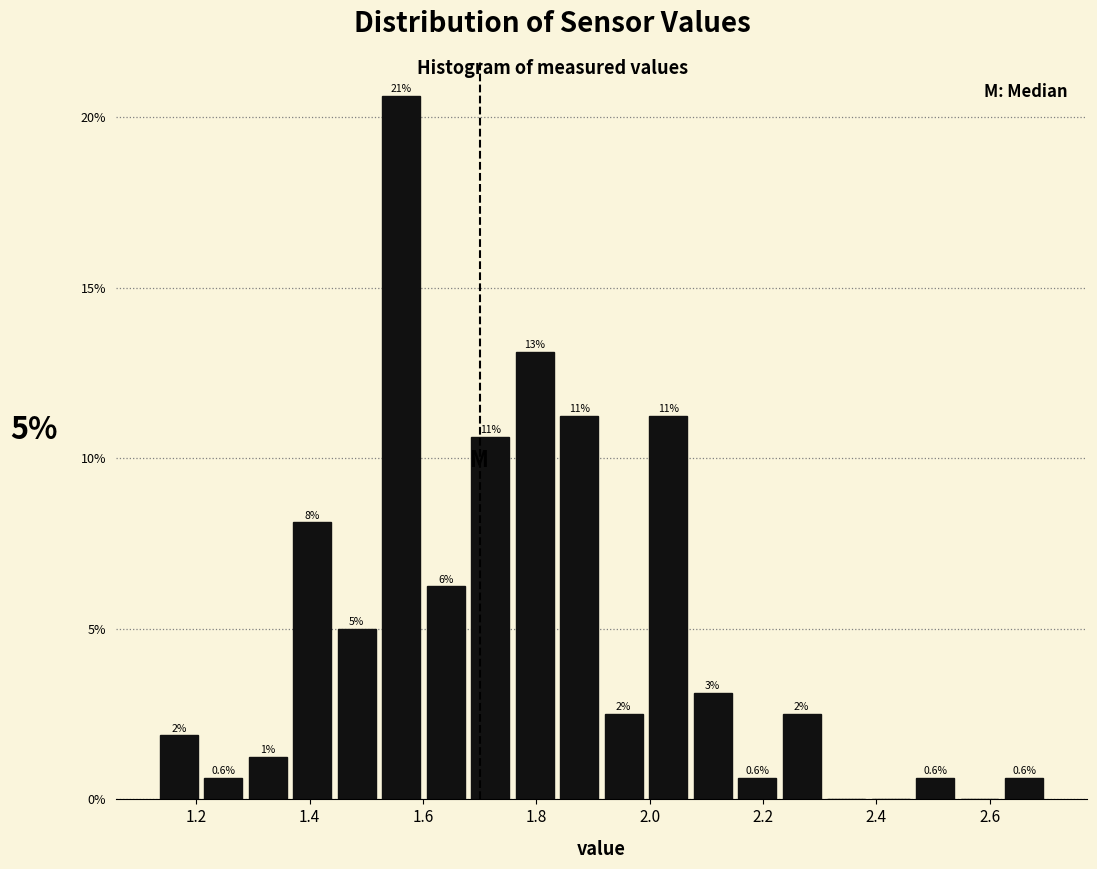

Read against the x-axis, roughly where is the centre of the tallest bar?

1.56